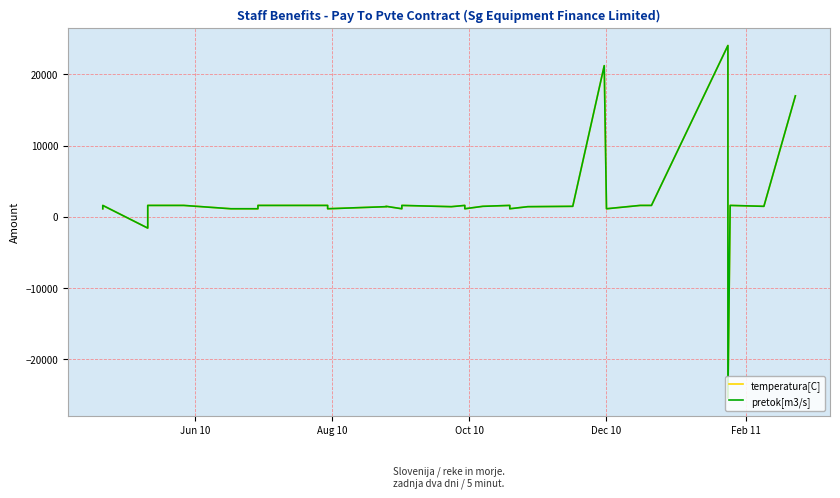

How many data points in pretok[m3/s] are above 1414?

29